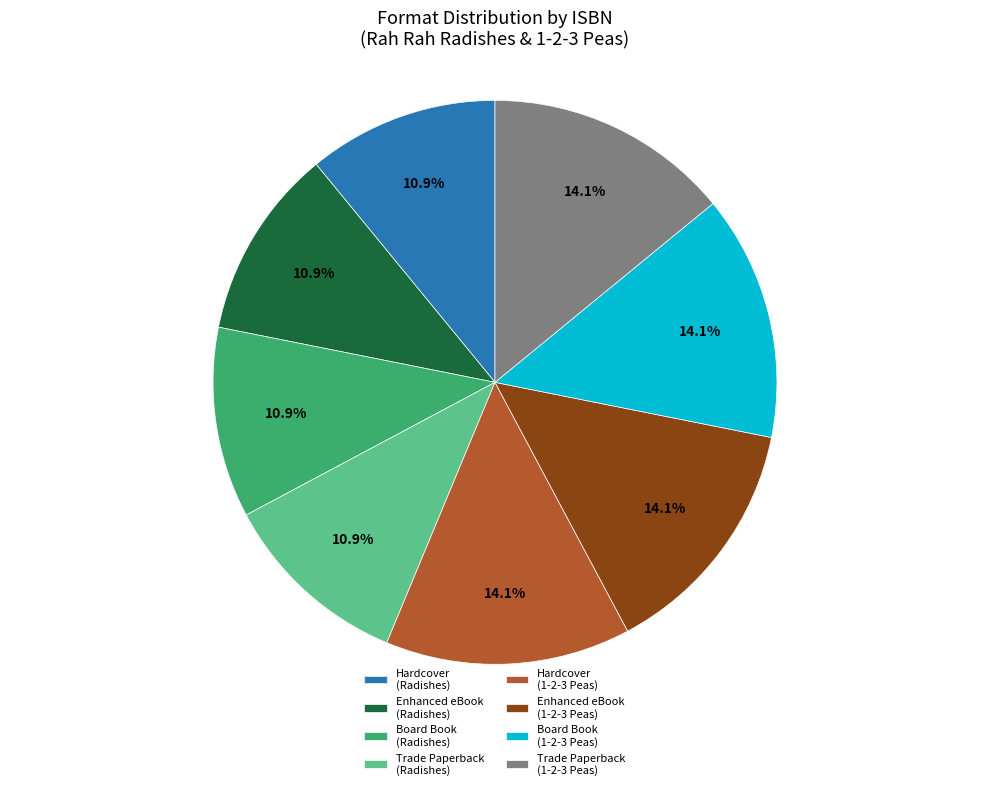

How much of the chart is everything except Board Book (Radishes)?

89.1%